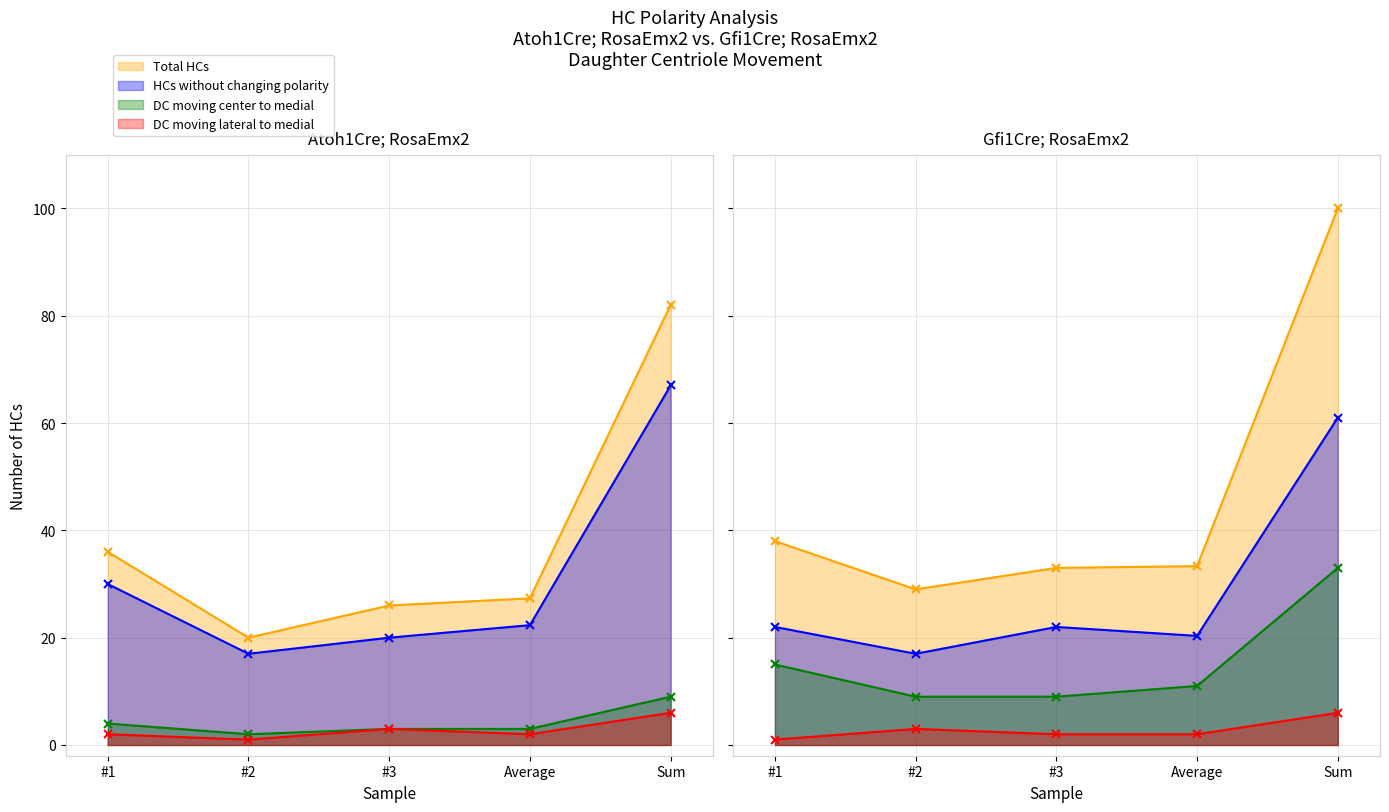

How many lines are shown in the chart?

4